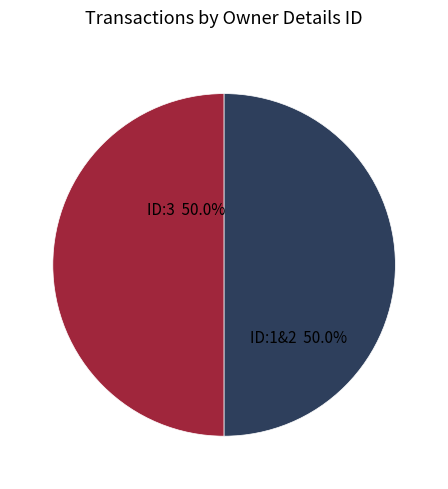

What percentage do ID:3 50.0% and ID:1&2 50.0% together represent?

100.0%